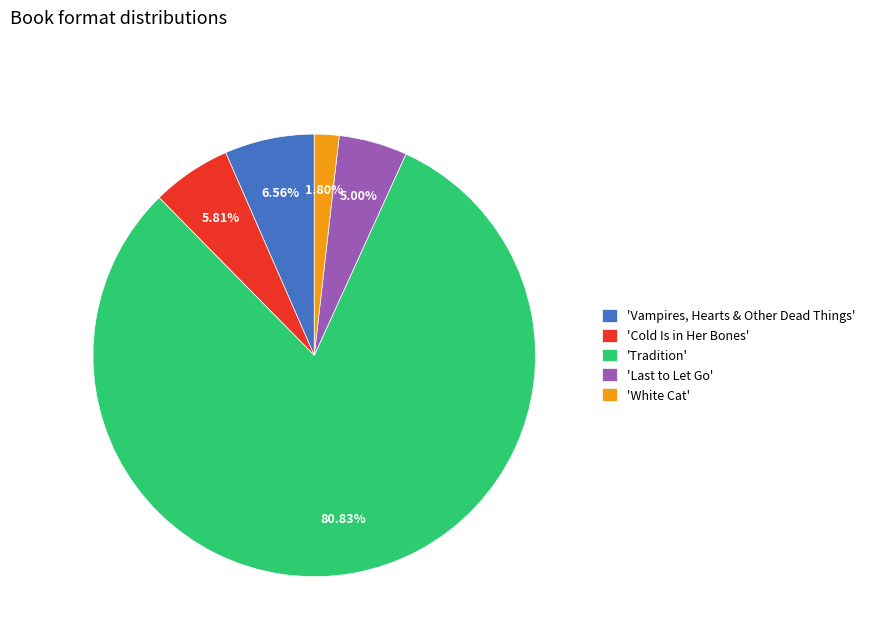

Count the number of slices in the pie.

5